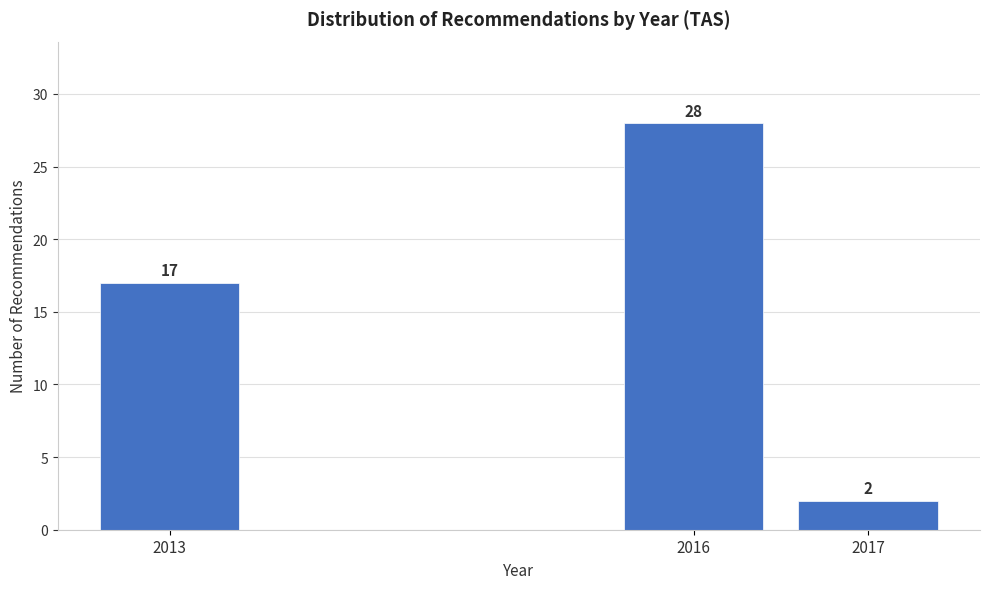

Reading left to right, what are all the values shown in this chart?

17	28	2